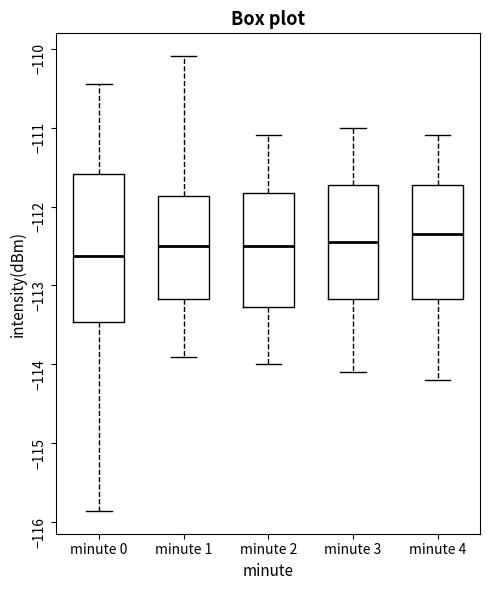

Comparing the boxes themselves (not the whiskers), which one is the tallest?

minute 0